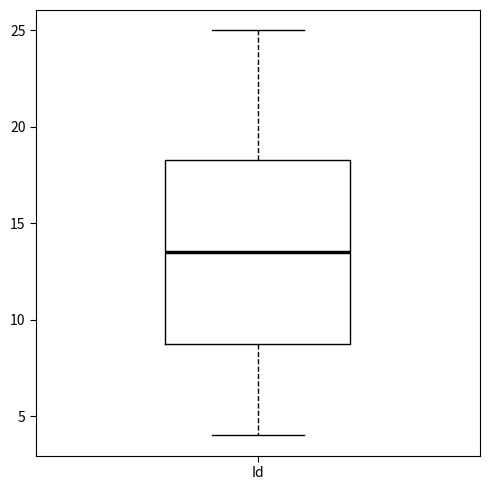

Where does the median line of the box for Id sit on the y-axis? The values are not printed on the chart, so give them approximately, as read against the axis.

13.5